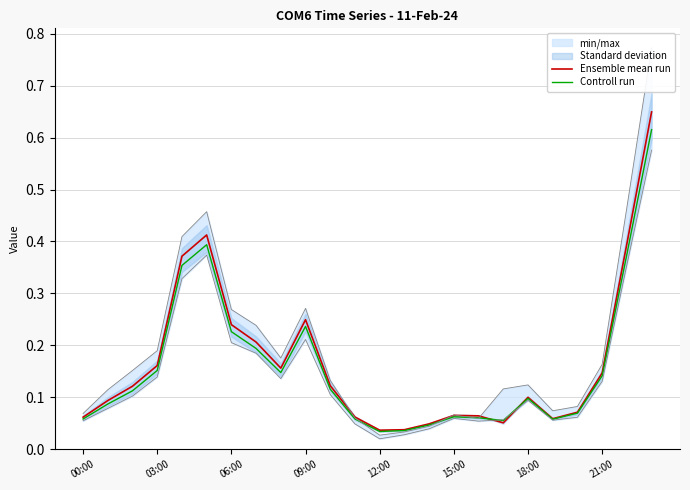

What is the highest value of the Ensemble mean run series?

0.6